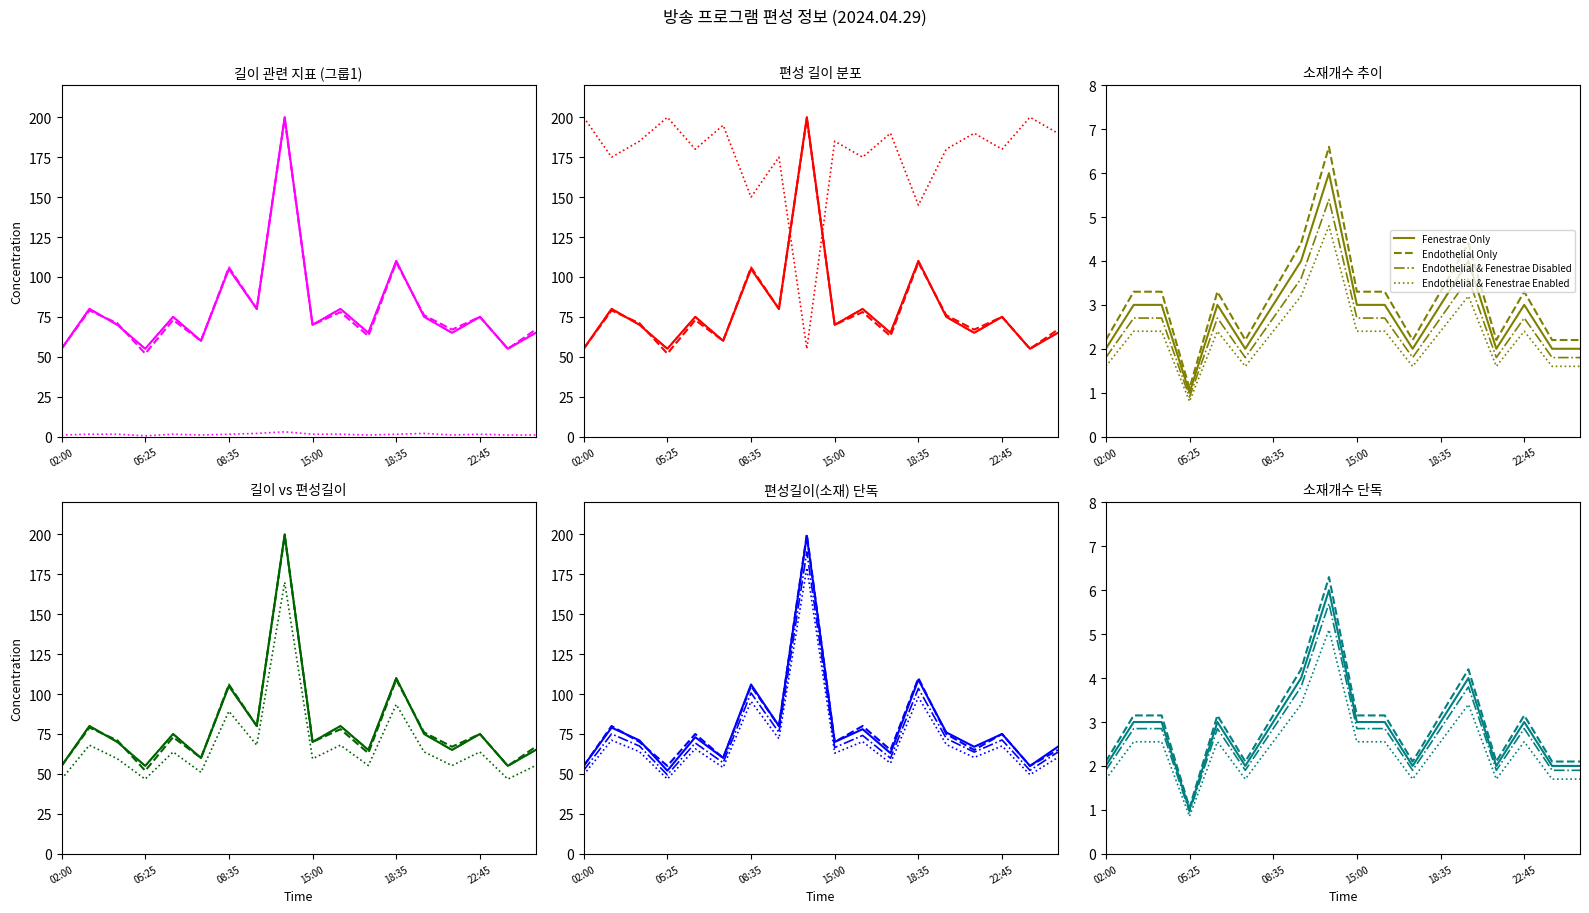

What is the label of the 8th point from the right?

16:10